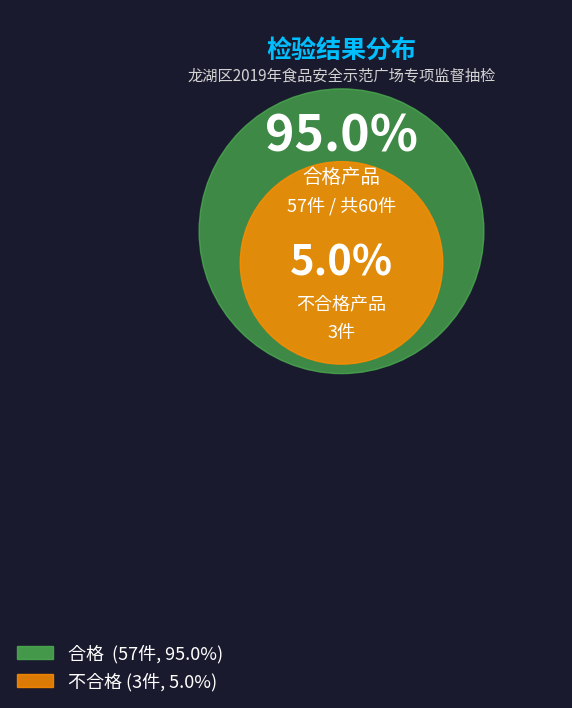

Is 合格 the majority of the pie?

Yes